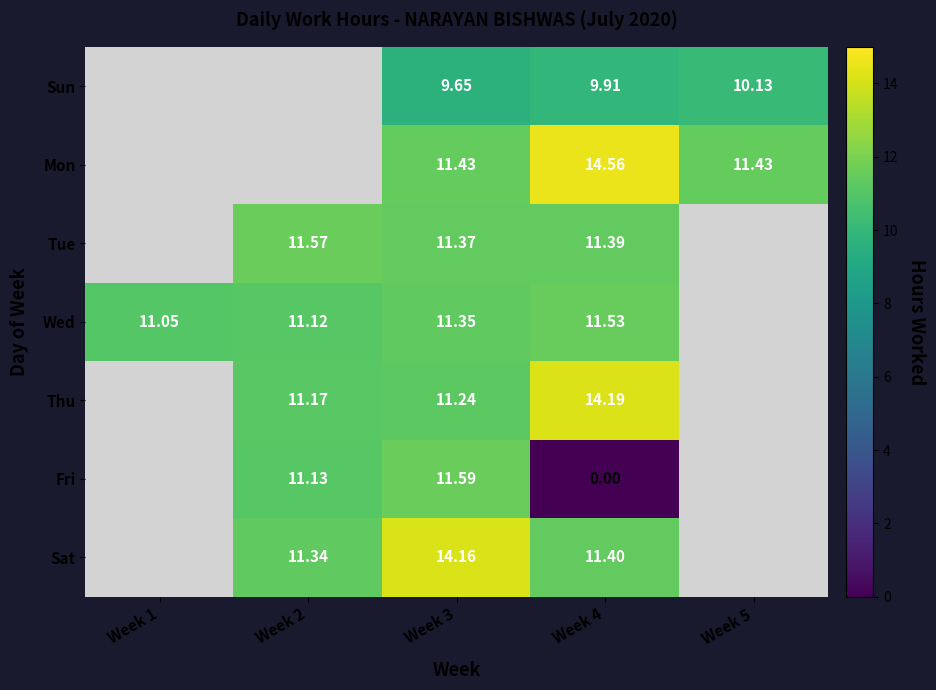

Is the value of Thu at Week 3 greater than the value of Mon at Week 4?

No